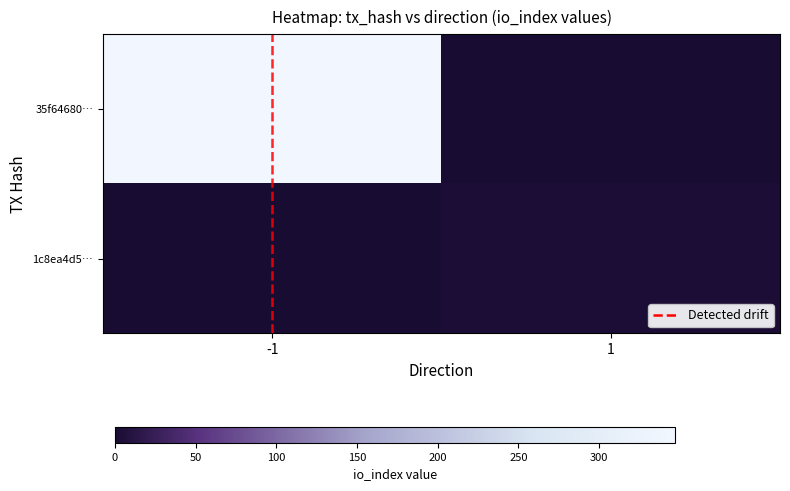

Which label corresponds to the largest value in the chart?

-1